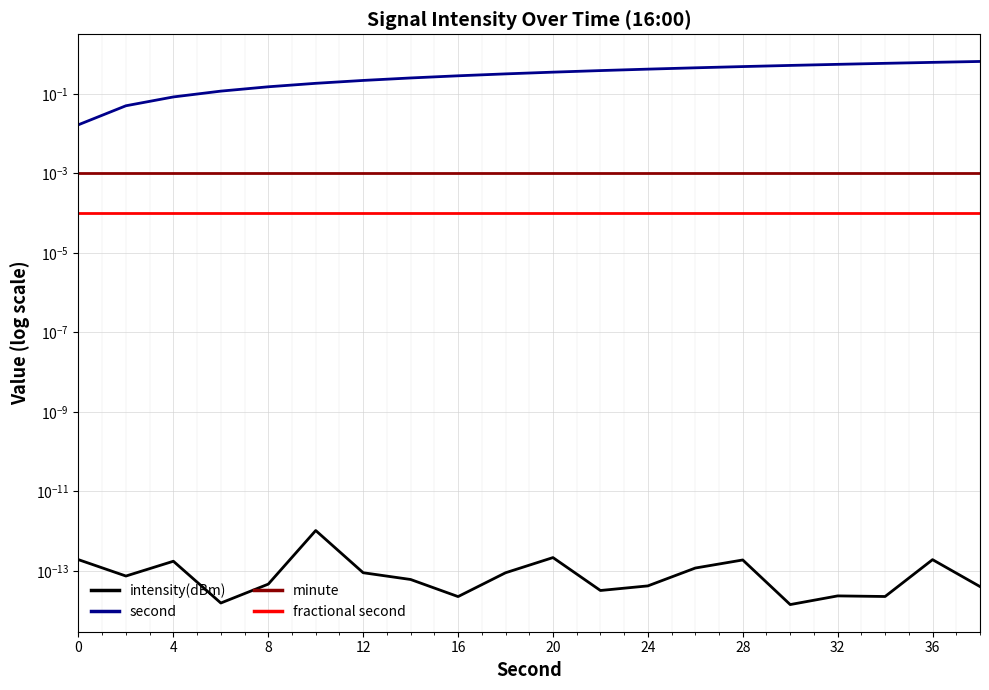

Is the value of intensity(dBm) at 12 greater than the value of fractional second at 0?

No